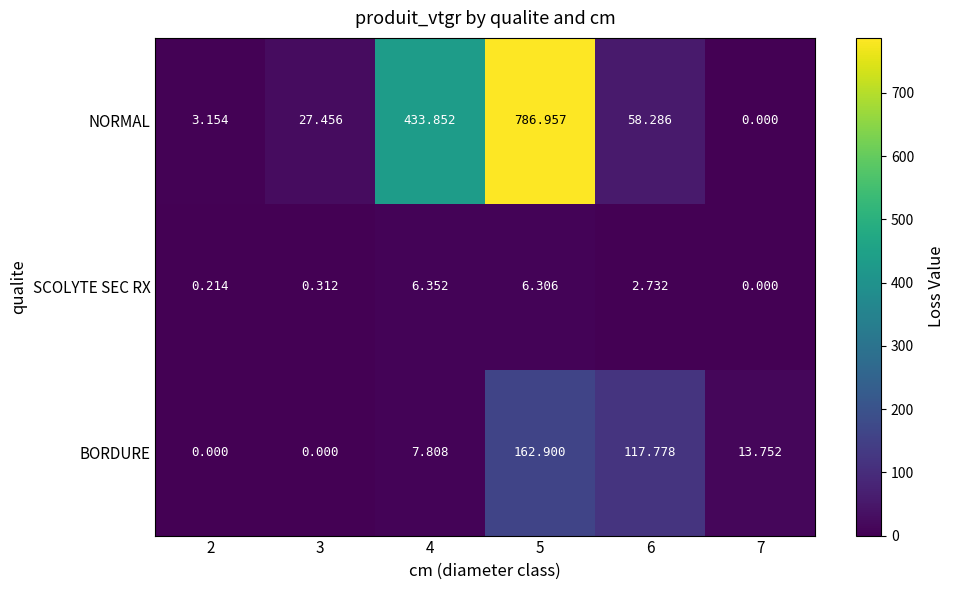

Rank the series by their maximum value, from lowest to highest.

SCOLYTE SEC RX, BORDURE, NORMAL